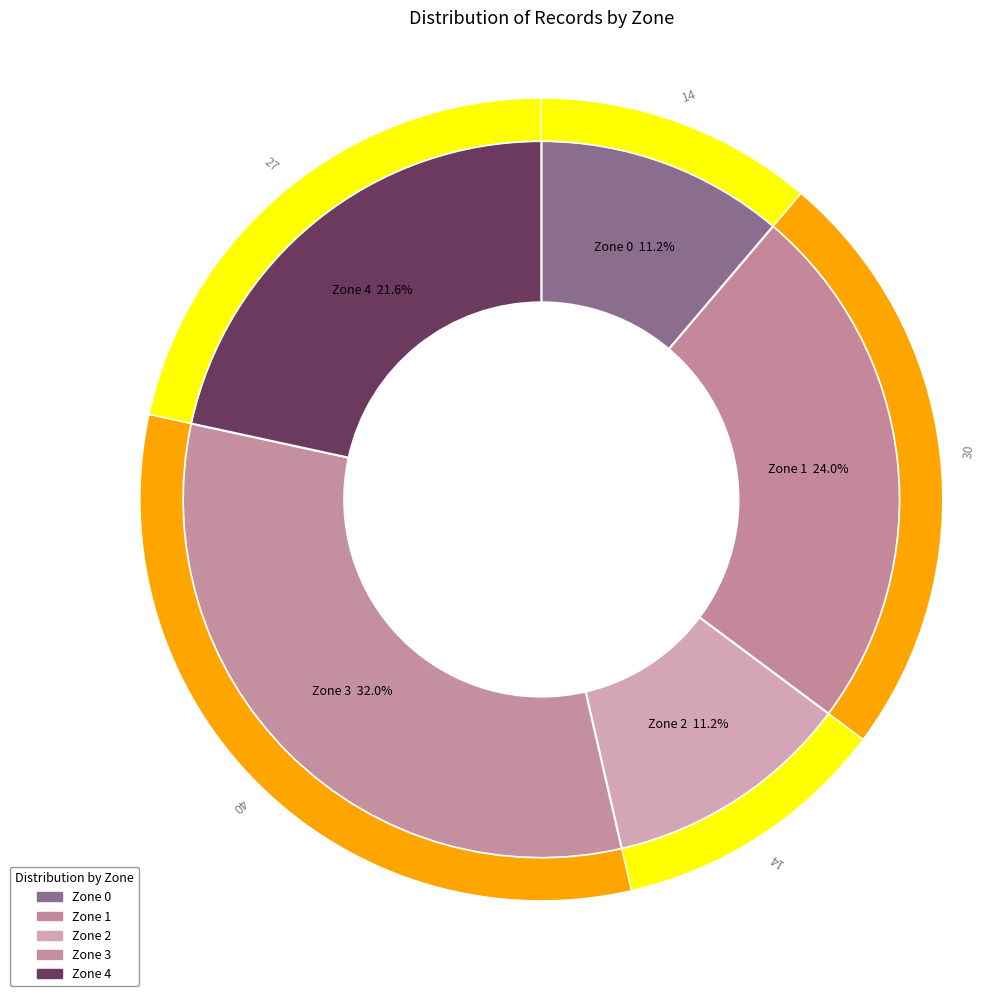

Does Zone 3 represent more than half of the total?

No